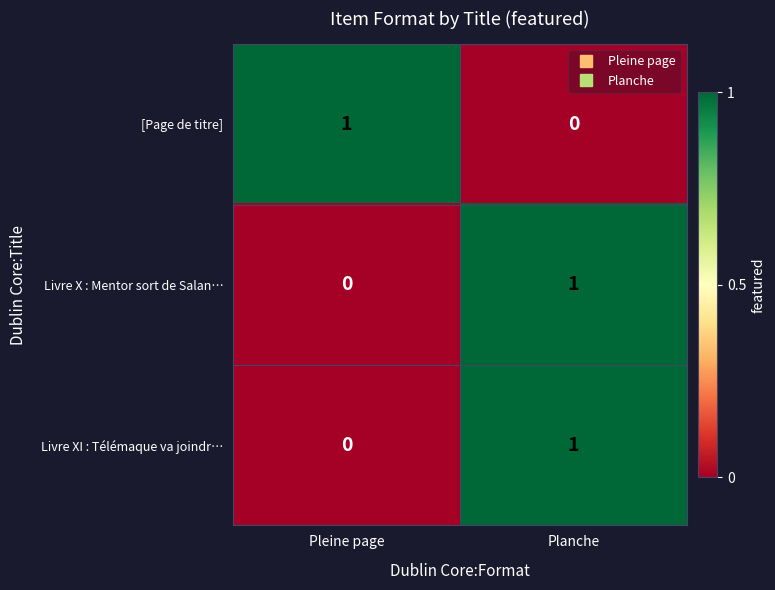

True or false: Livre XI : Télémaque va joindr… has a value of 1 at Planche.

True